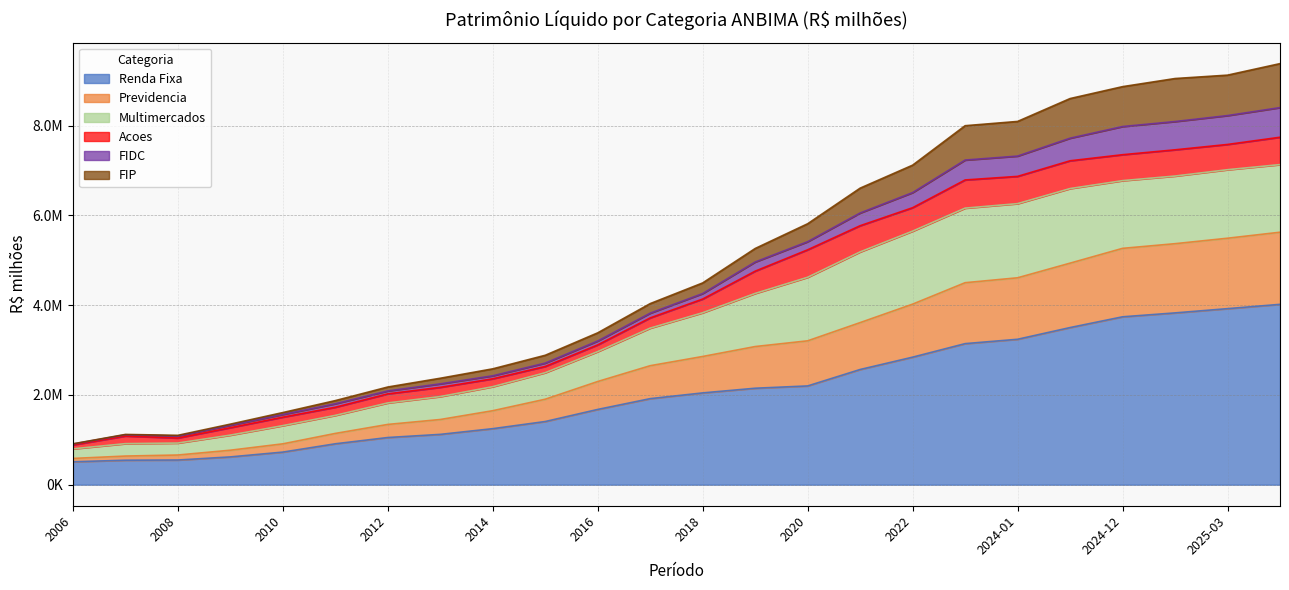

True or false: FIP and Renda Fixa cross at least once.

False